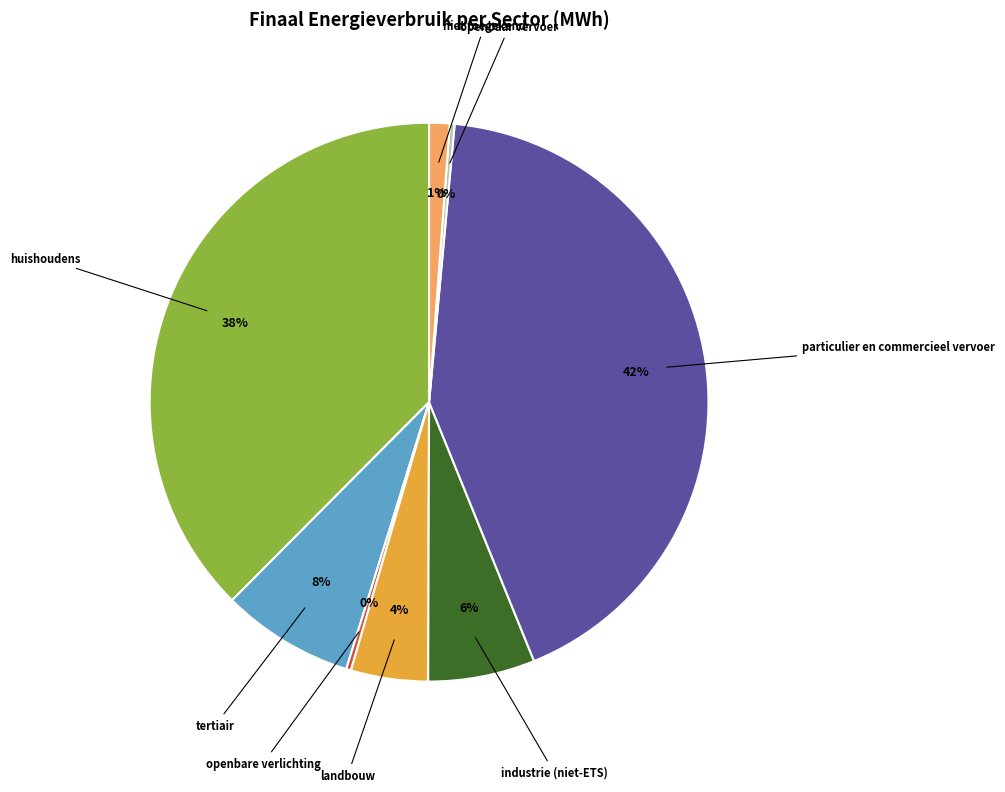

True or false: huishoudens accounts for 38% of the total.

True